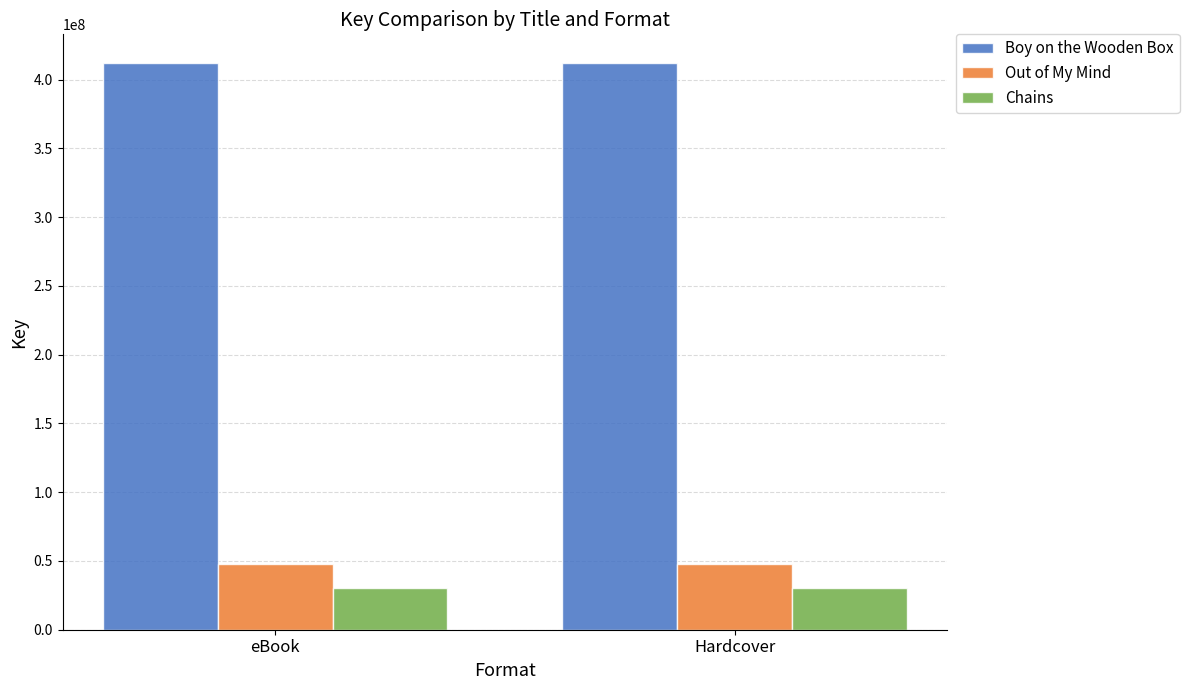

What is the spread (max minus min) of values at Hardcover?

381809163